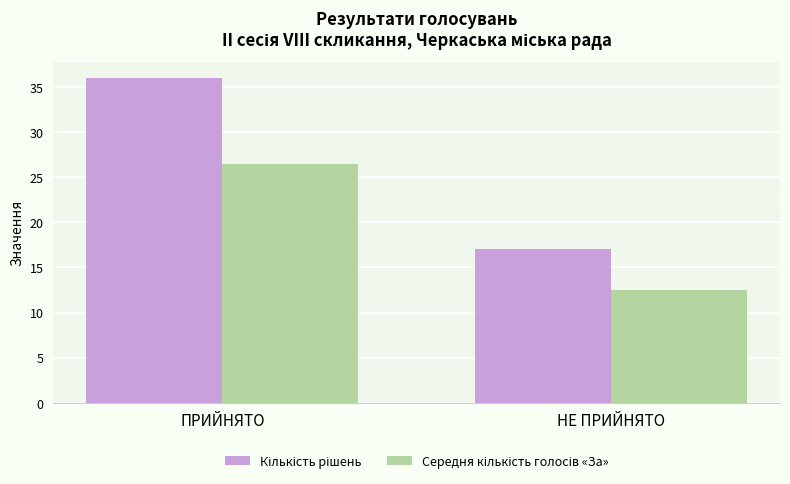

What is the total value across all series at НЕ ПРИЙНЯТО?

29.5